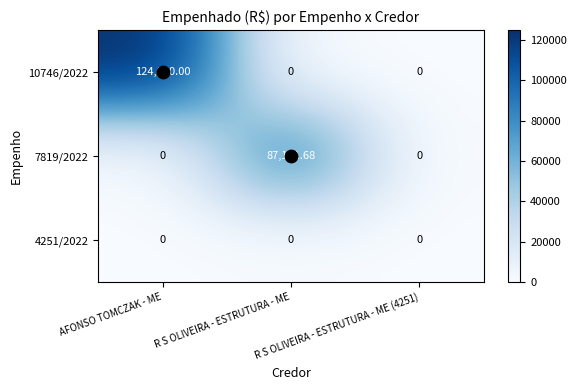

List the series in order of their overall mean, highest first.

10746/2022, 7819/2022, 4251/2022